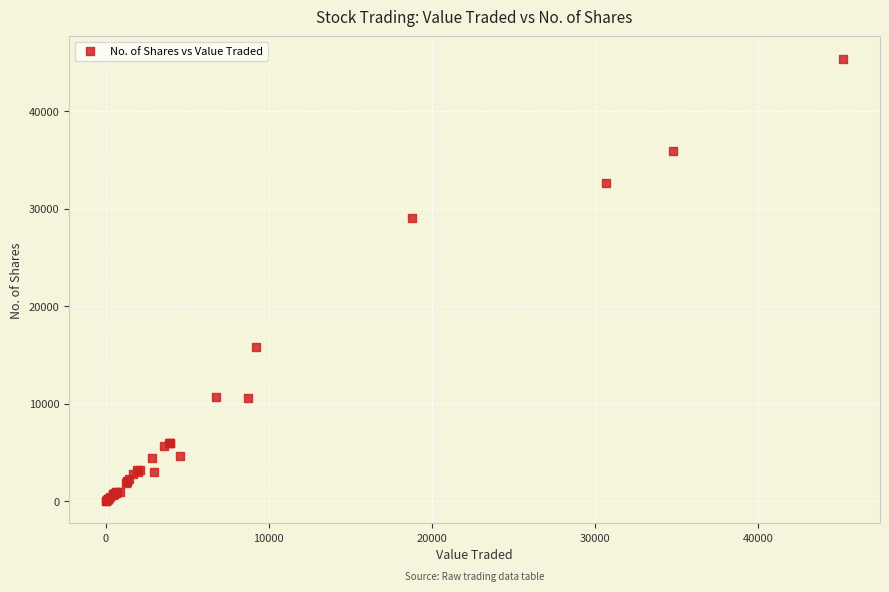

What Y value in the scatter plot is closest to 22717?

29055